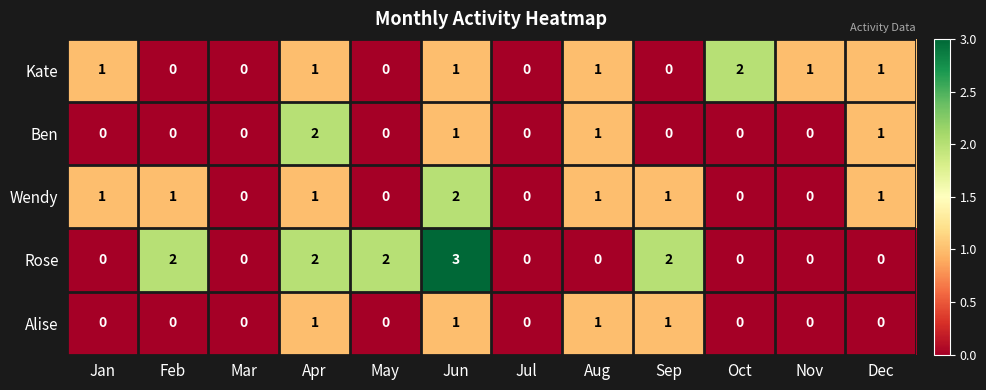

Which category has the highest value across all series?

Jun